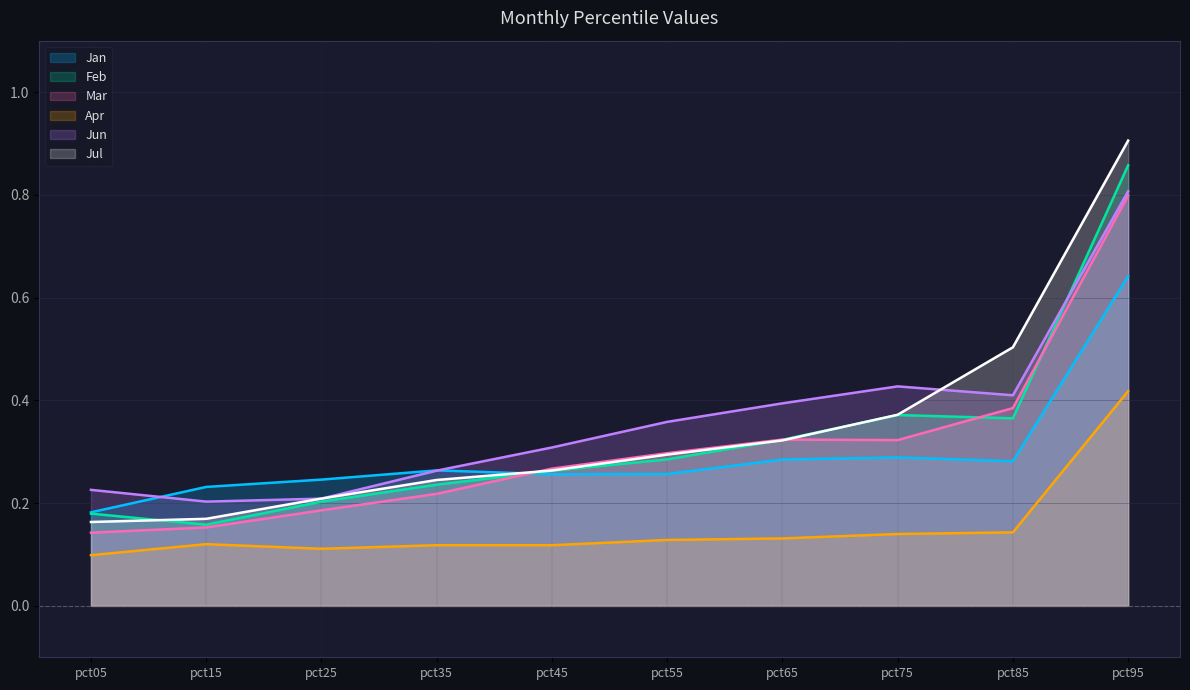

True or false: Apr and Jul intersect in this chart.

False